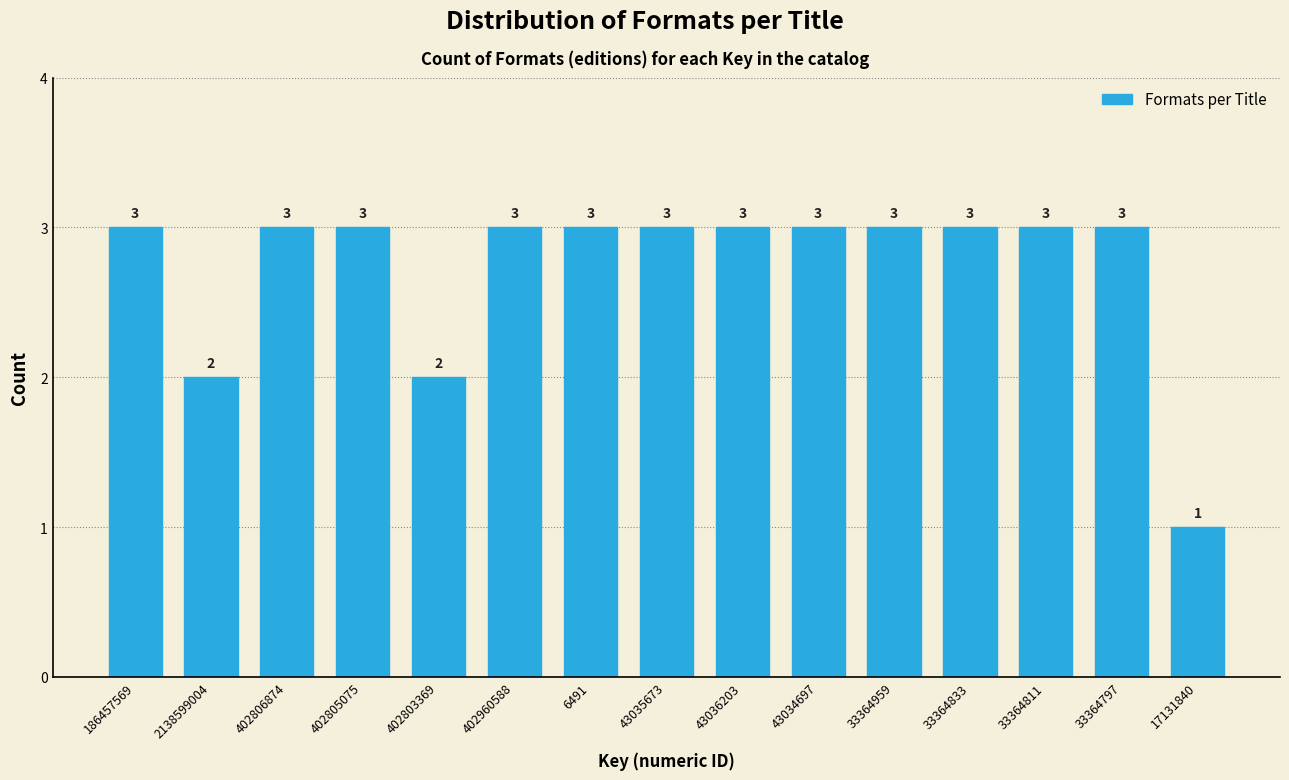

Reading right to left, what are all the values shown in this chart?

17131840=1	33364797=3	33364811=3	33364833=3	33364959=3	43034697=3	43036203=3	43035673=3	6491=3	402960588=3	402803369=2	402805075=3	402806874=3	2138599004=2	186457569=3